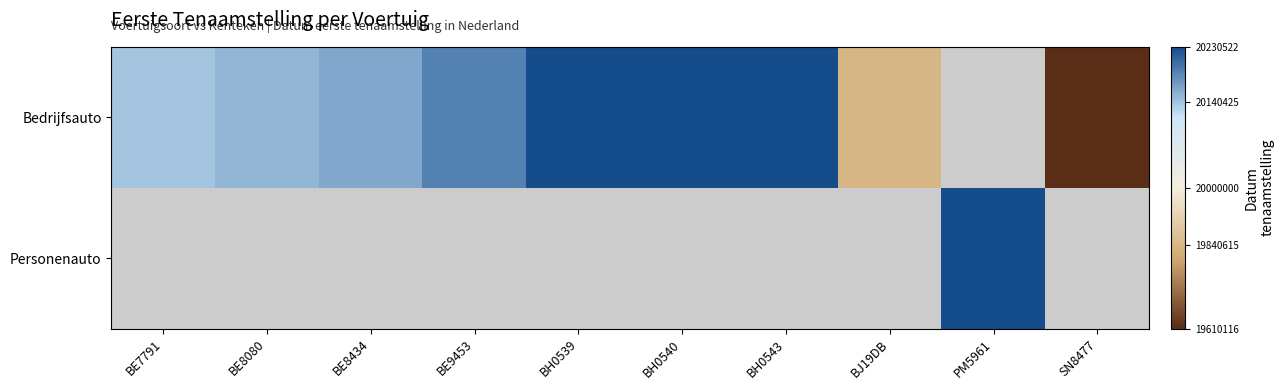

What is the sum of the Bedrijfsauto values at BH0540 and BE7791?

40370830.0